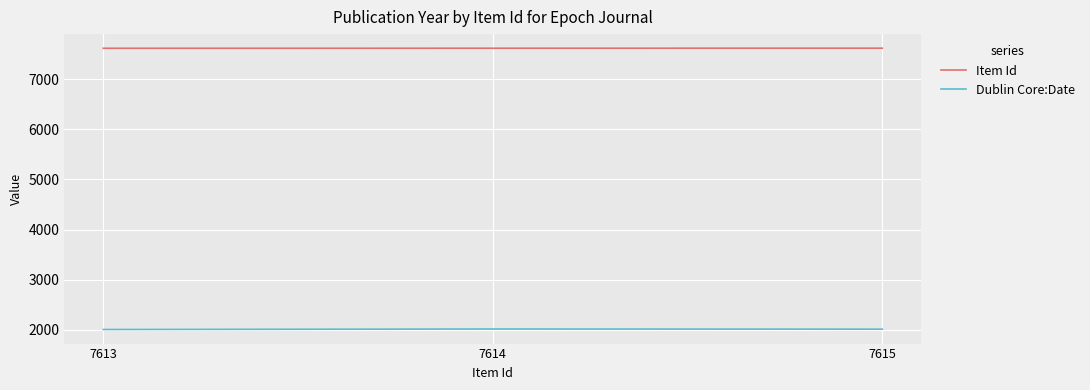

How many values in the Dublin Core:Date series are below 2016?

1